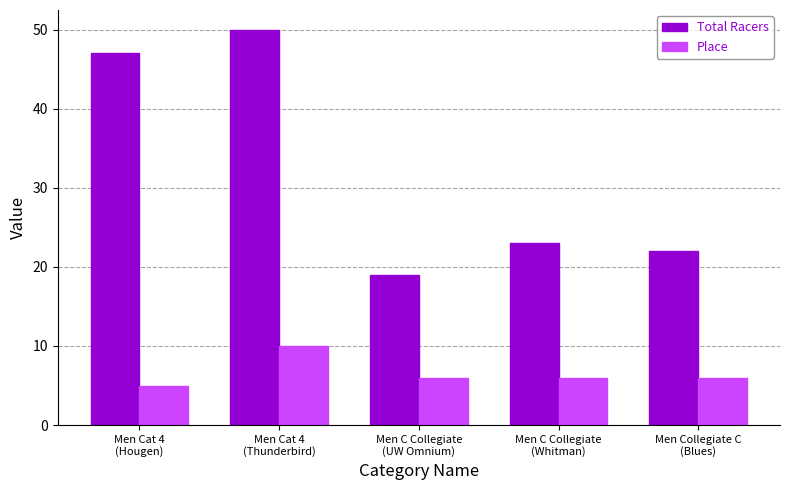

Between Men Cat 4
(Thunderbird) and Men Collegiate C
(Blues), which series saw the biggest shift?

Total Racers